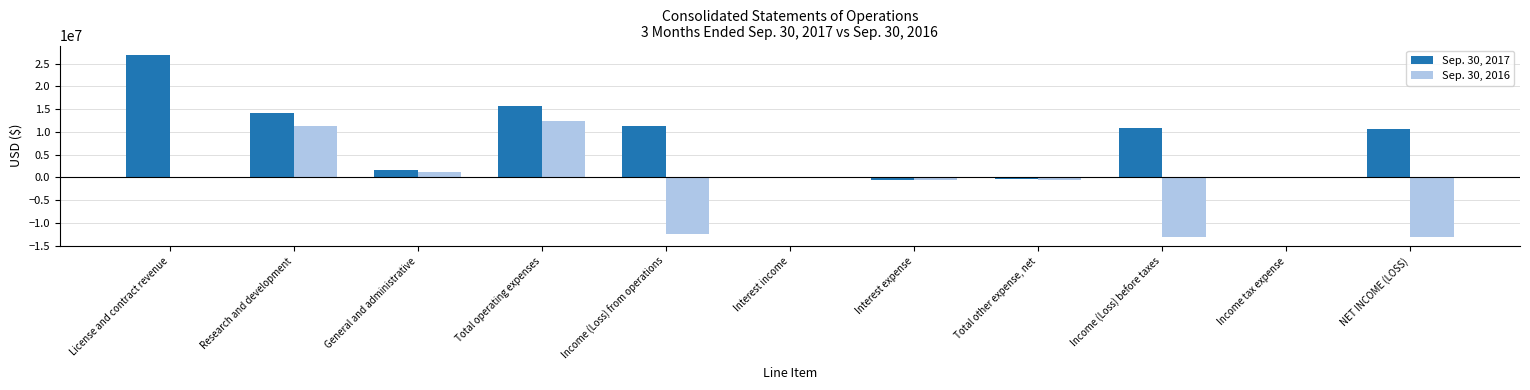

Is the value of Sep. 30, 2016 at Income (Loss) before taxes greater than the value of Sep. 30, 2017 at Total other expense, net?

No